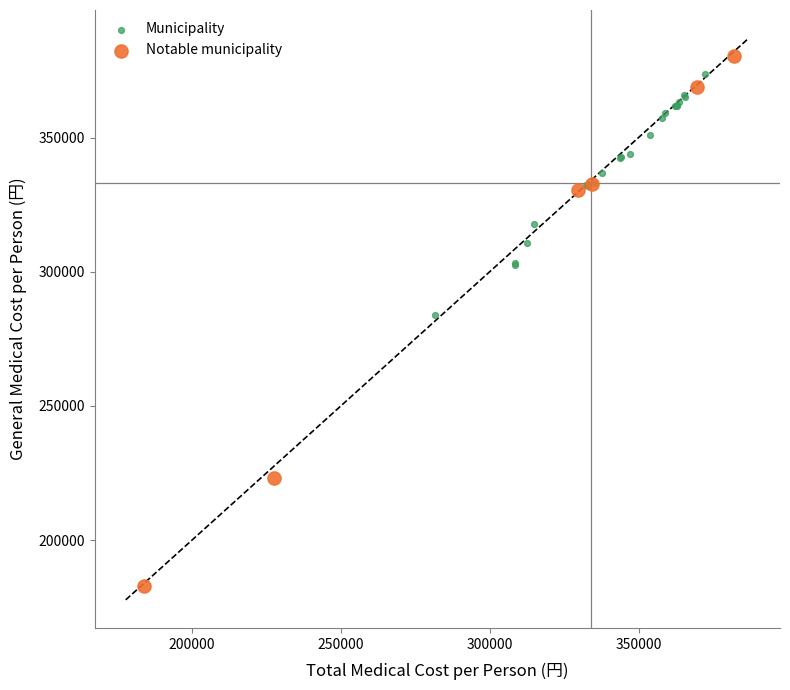

Which series has the widest spread of Y values?

Notable municipality